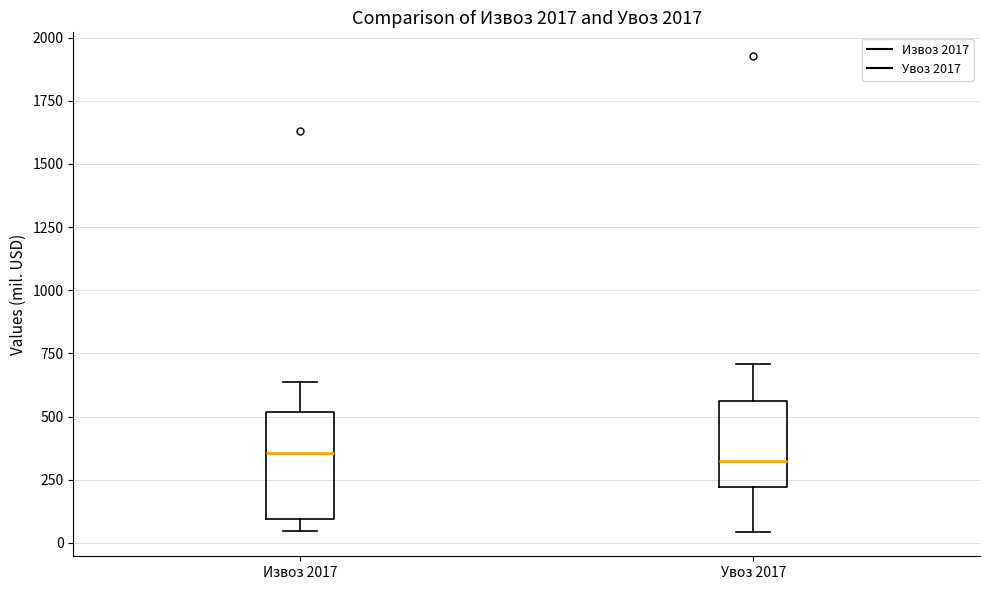

Reading left to right, read every box against the y-axis: the position of its median line, the range the box covers, and the ends of its whiskers. The values are not printed on the chart, so give them approximately, as read against the axis.

Извоз 2017: median 350, box 100 to 500, whiskers 50 to 650
Увоз 2017: median 300, box 200 to 550, whiskers 50 to 700